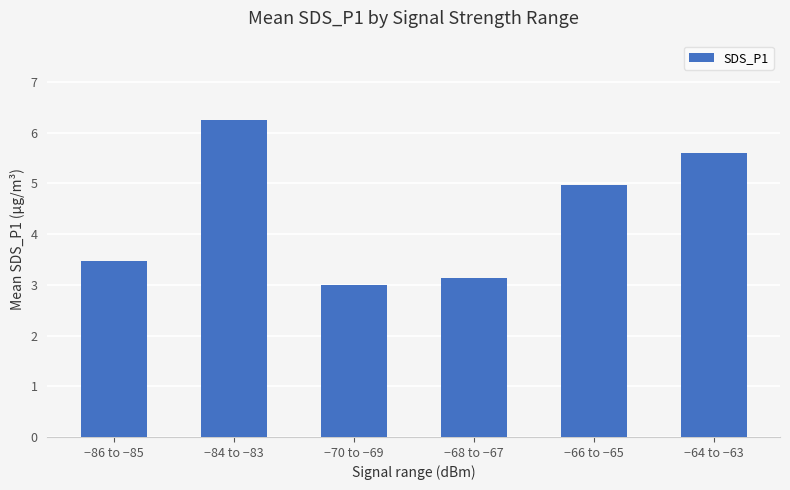

Approximately how many times larger is the value at −68 to −67 compared to −84 to −83?

0.5